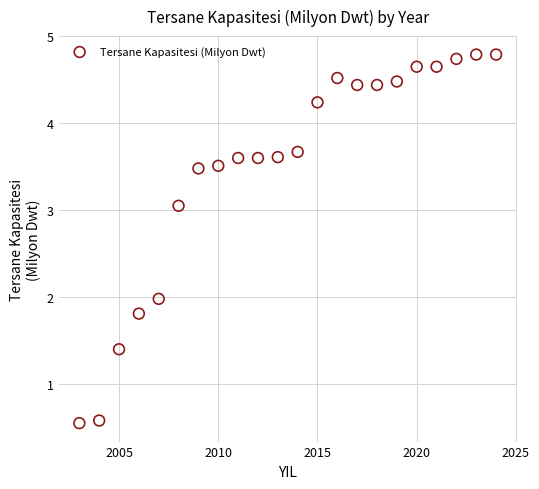

What is the range of X values (max minus min)?

21.0